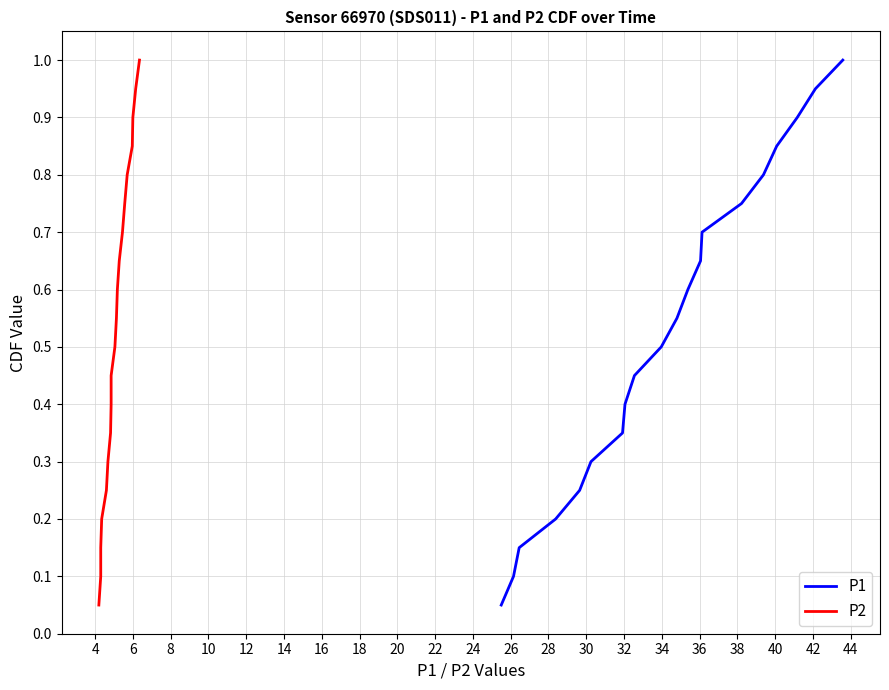

Which series changed the most between 28 and 34?

P1